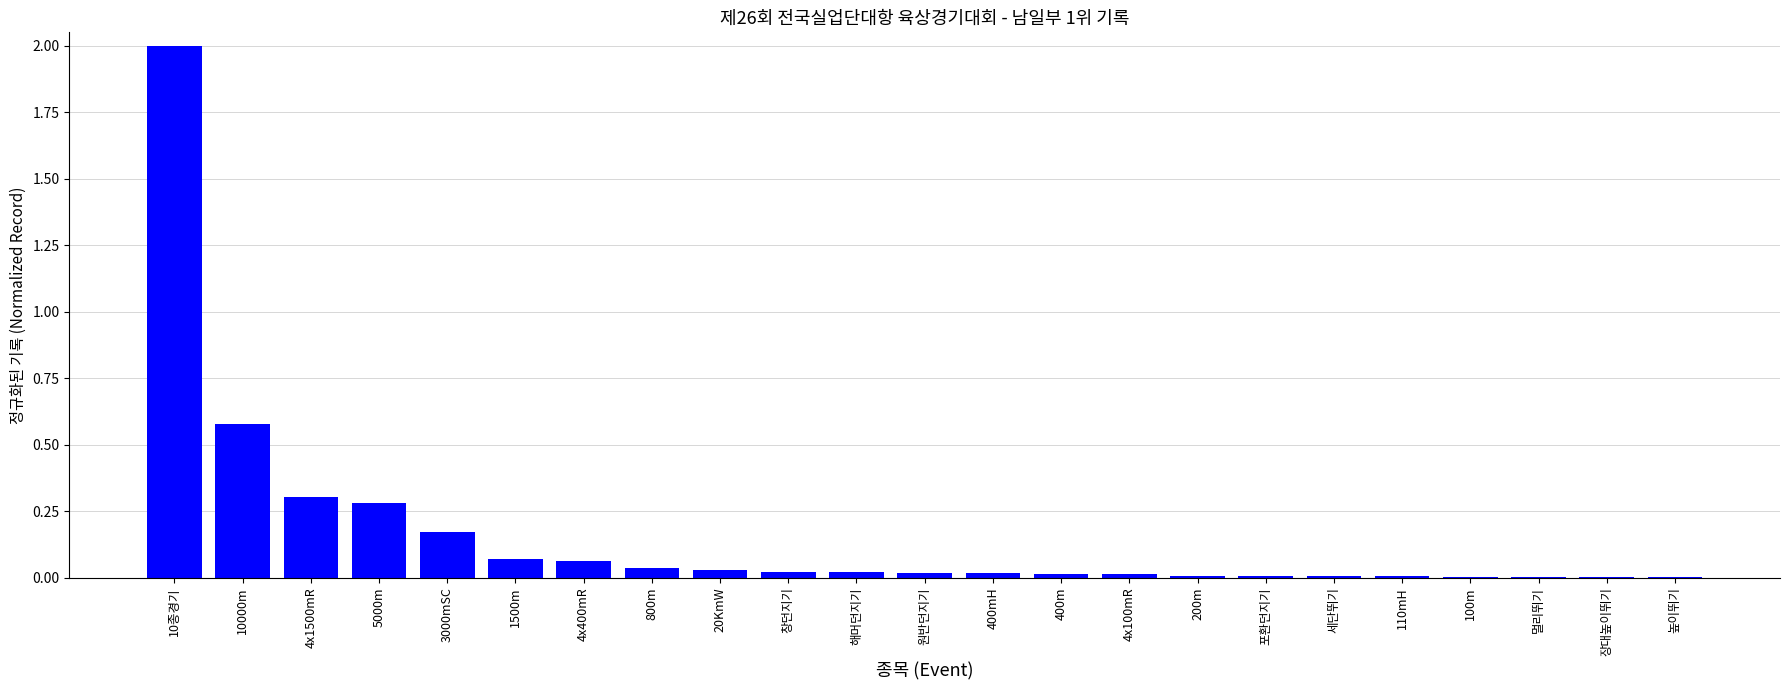

The chart shows a value of 0.0 at 400mH. True or false?

True